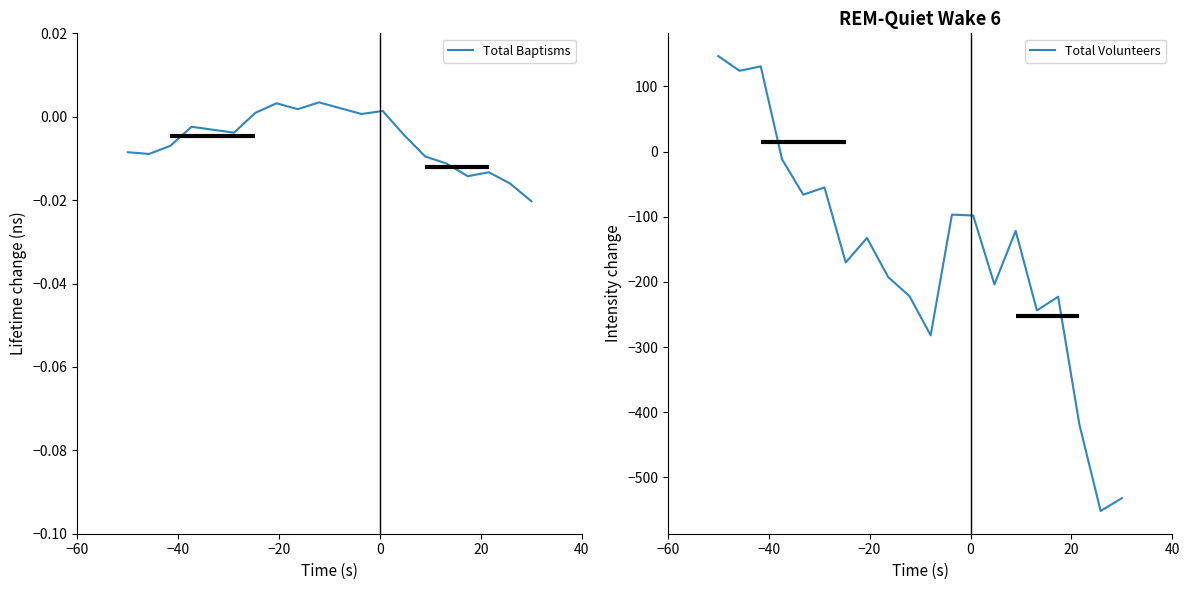

Rank the series by their average value, from highest to lowest.

Total Baptisms, Total Volunteers